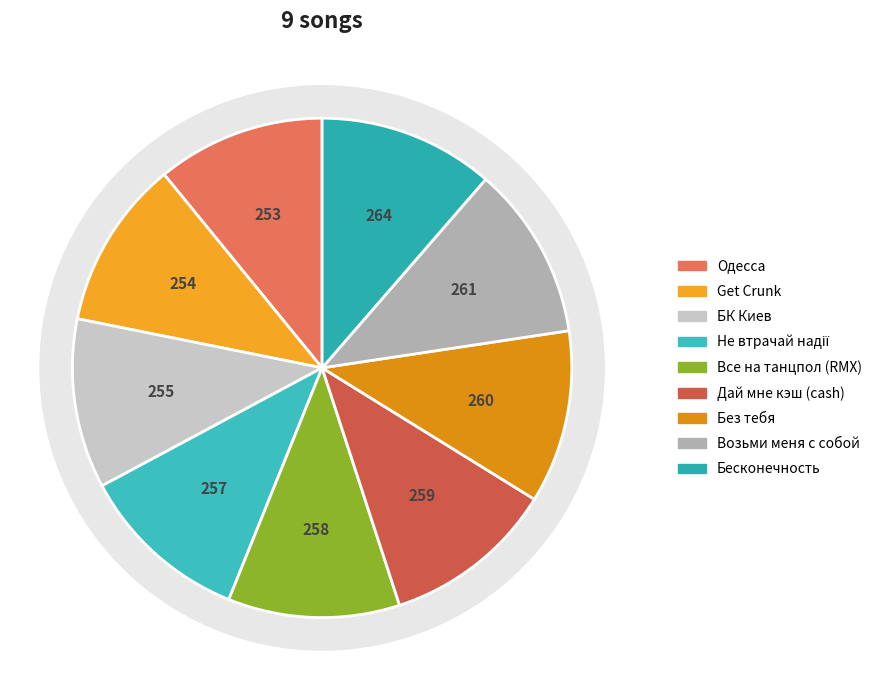

How much of the chart is everything except Все на танцпол (RMX)?

88.9%